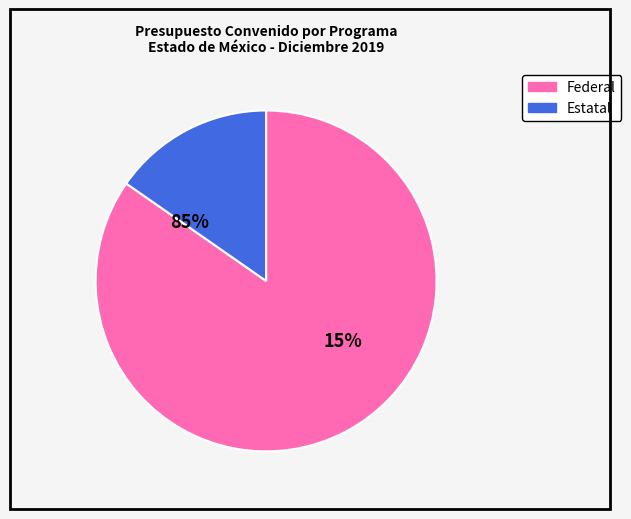

Is there a majority slice in this chart?

Yes